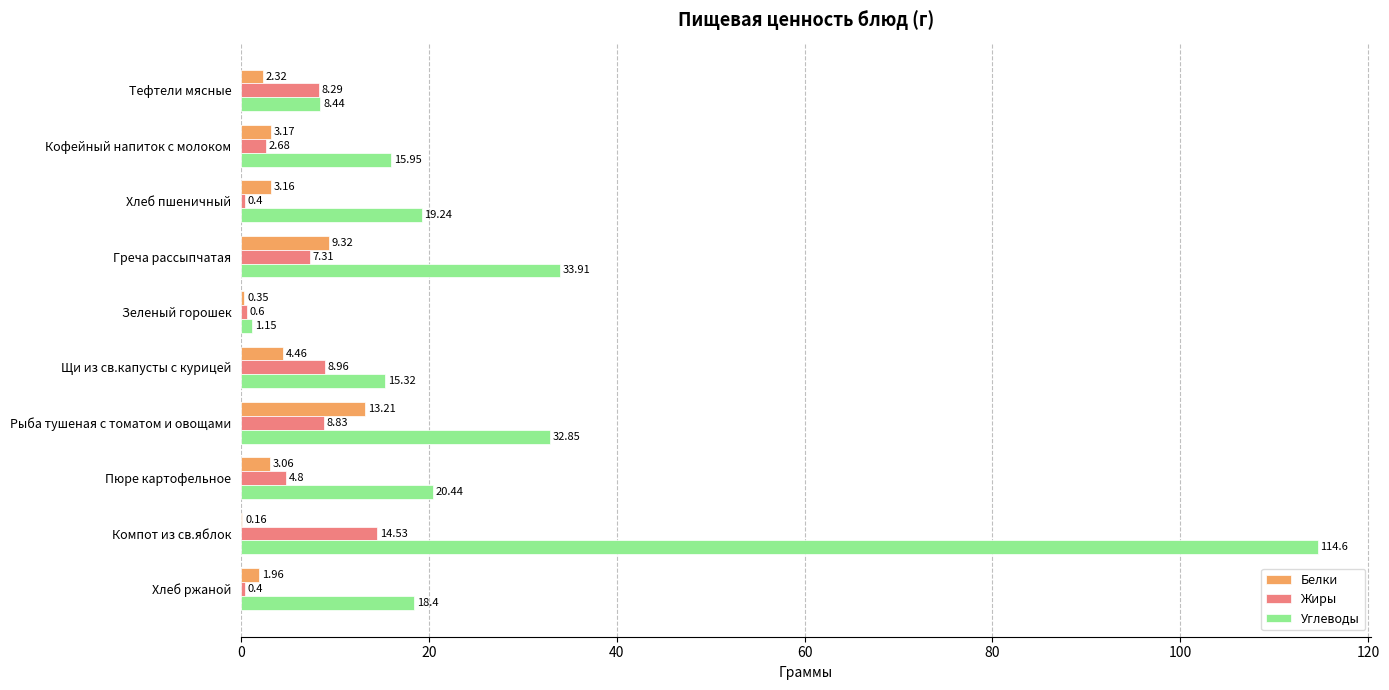

Which category has the highest value in the Углеводы series?

Компот из св.яблок